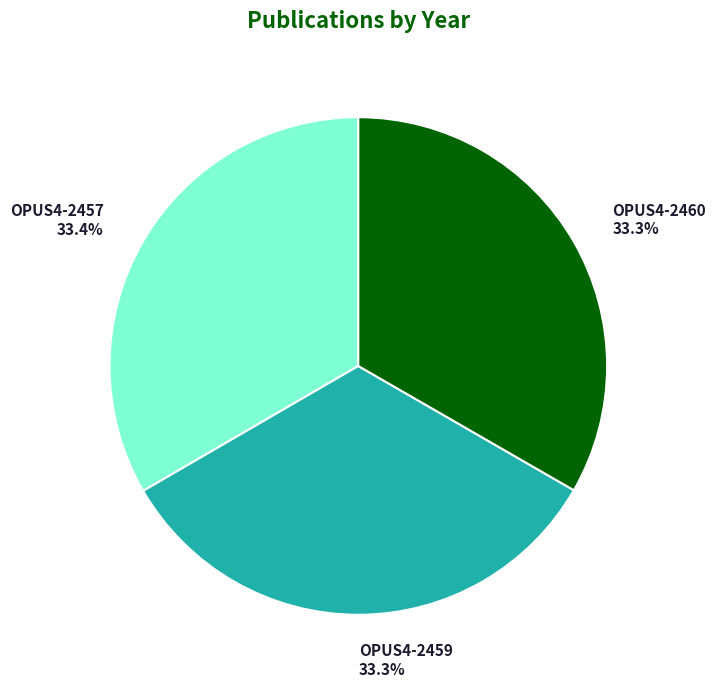

How much of the chart is everything except OPUS4-2459 33.3%?

66.7%